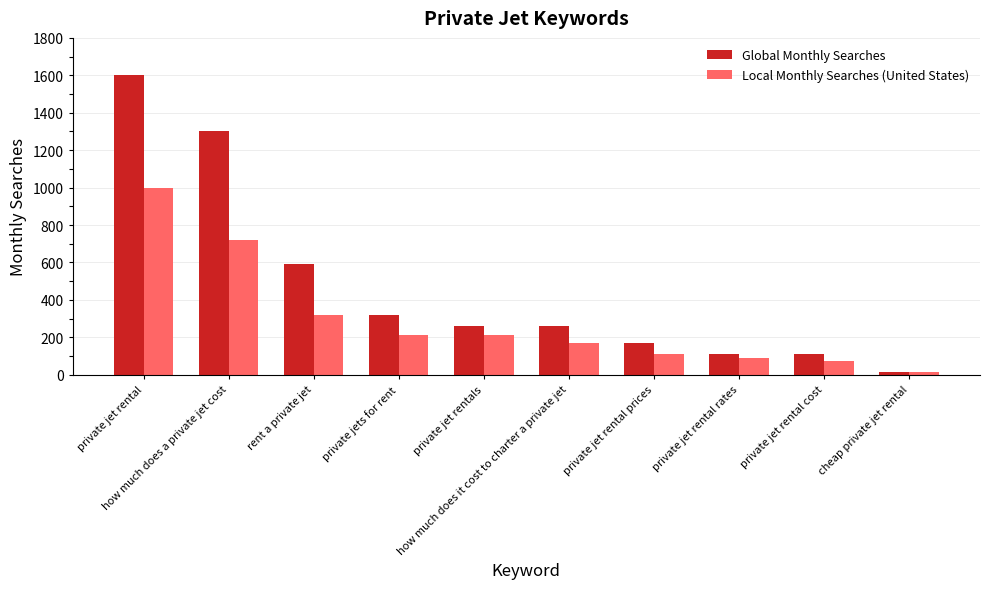

List the series in order of their peak value, highest first.

Global Monthly Searches, Local Monthly Searches (United States)